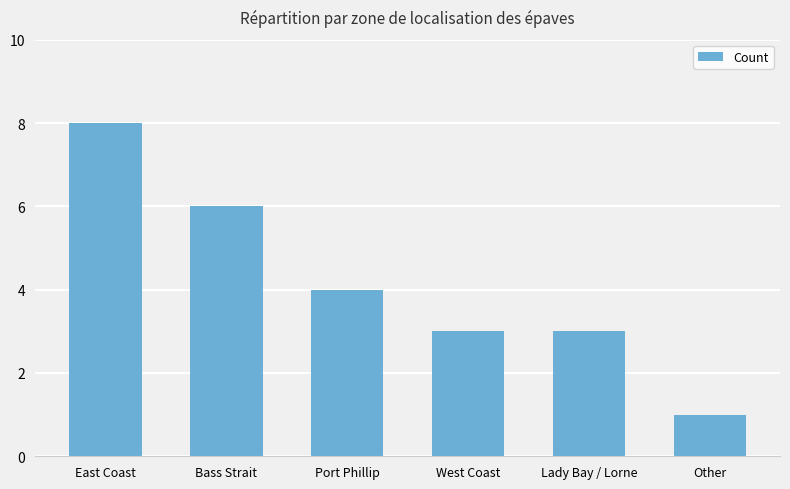

Reading left to right, extract all data points from this chart.

8	6	4	3	3	1